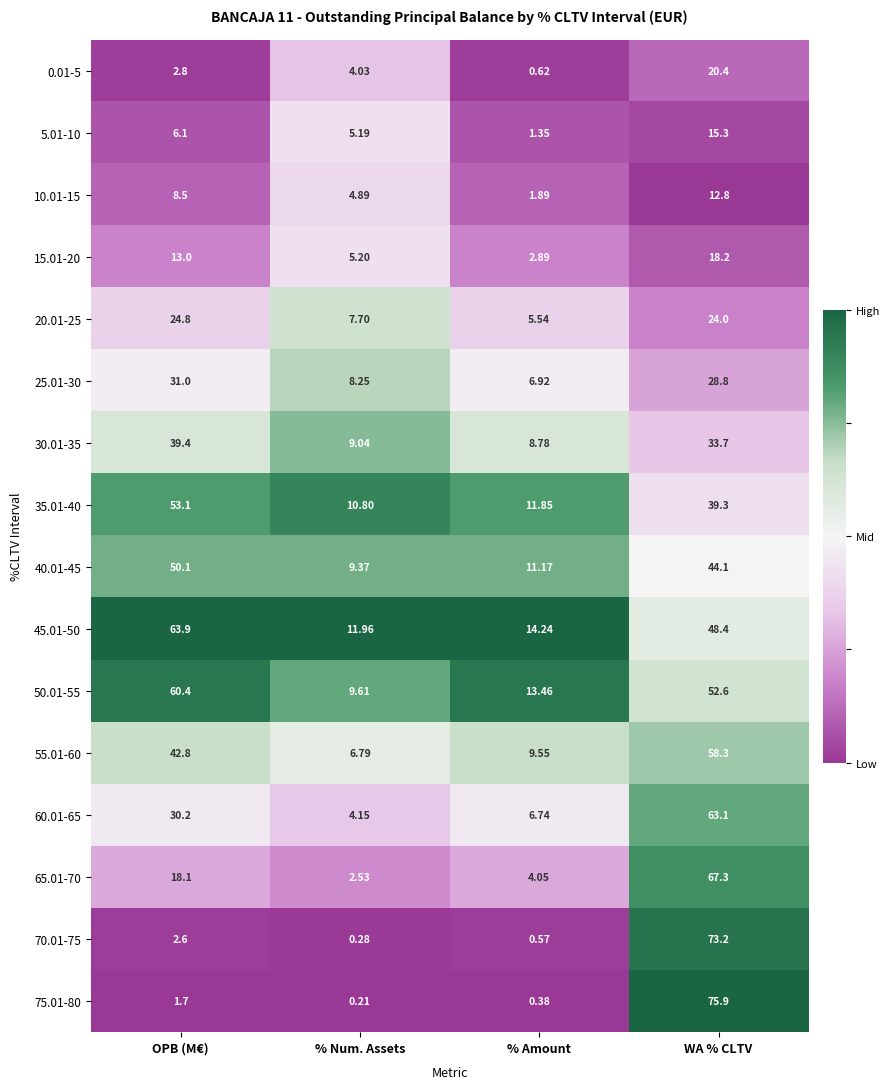

Where does the 65.01-70 series first go above 18?

OPB (M€)